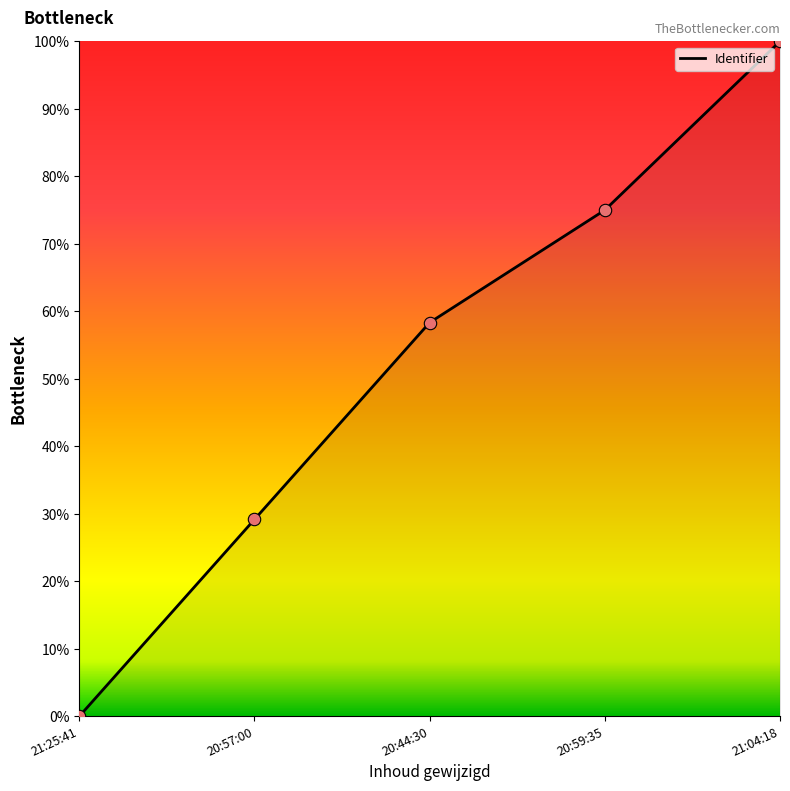

Which has a higher value, 21:25:41 or 20:57:00?

20:57:00